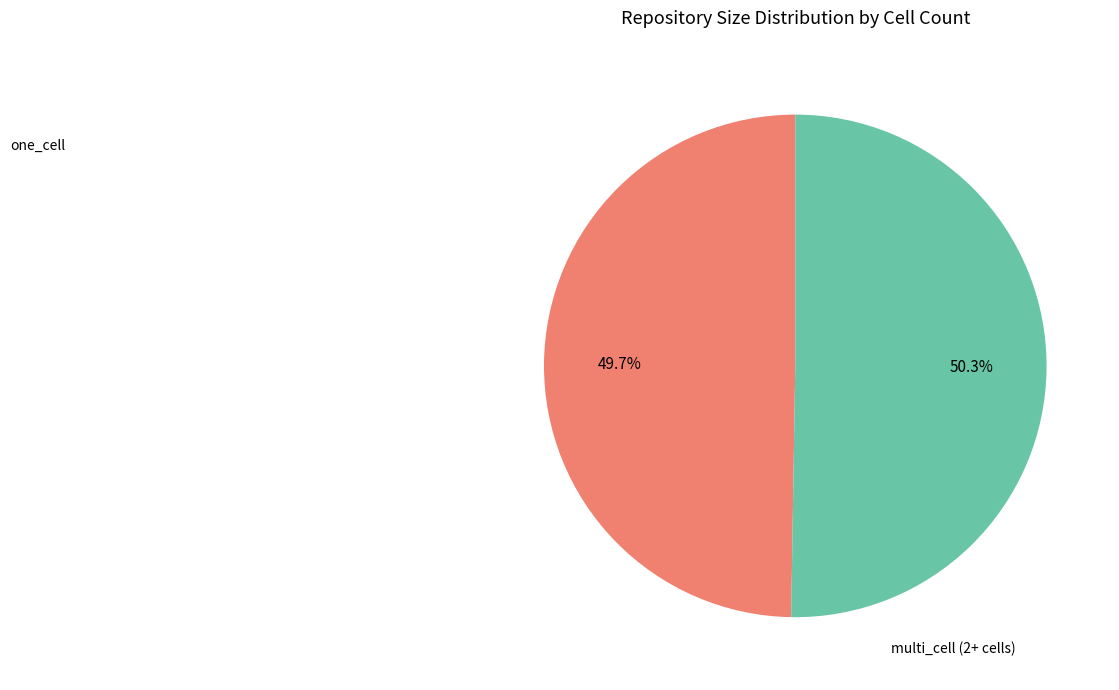

Is there any slice that represents more than half of the pie?

Yes